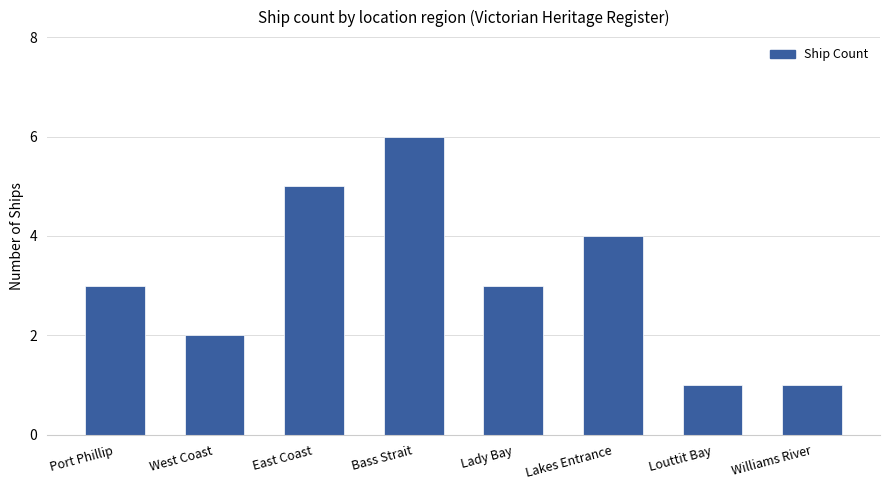

How many values are between 2 and 5?

5